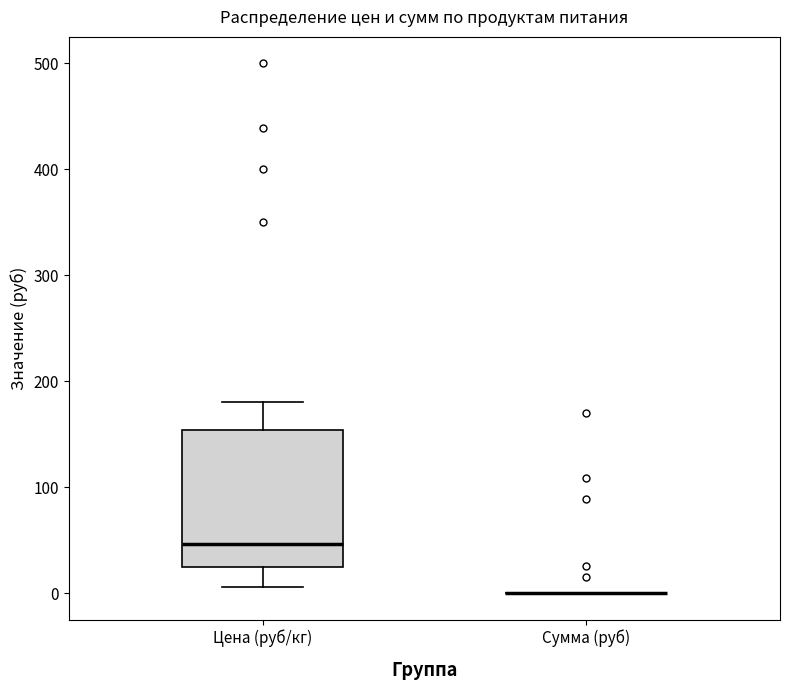

Reading left to right, read every box against the y-axis: the position of its median line, the range the box covers, and the ends of its whiskers. The values are not printed on the chart, so give them approximately, as read against the axis.

Цена (руб/кг): median 50, box 20 to 150, whiskers 10 to 180
Сумма (руб): box collapsed to a line at 0, whiskers 0 to 0